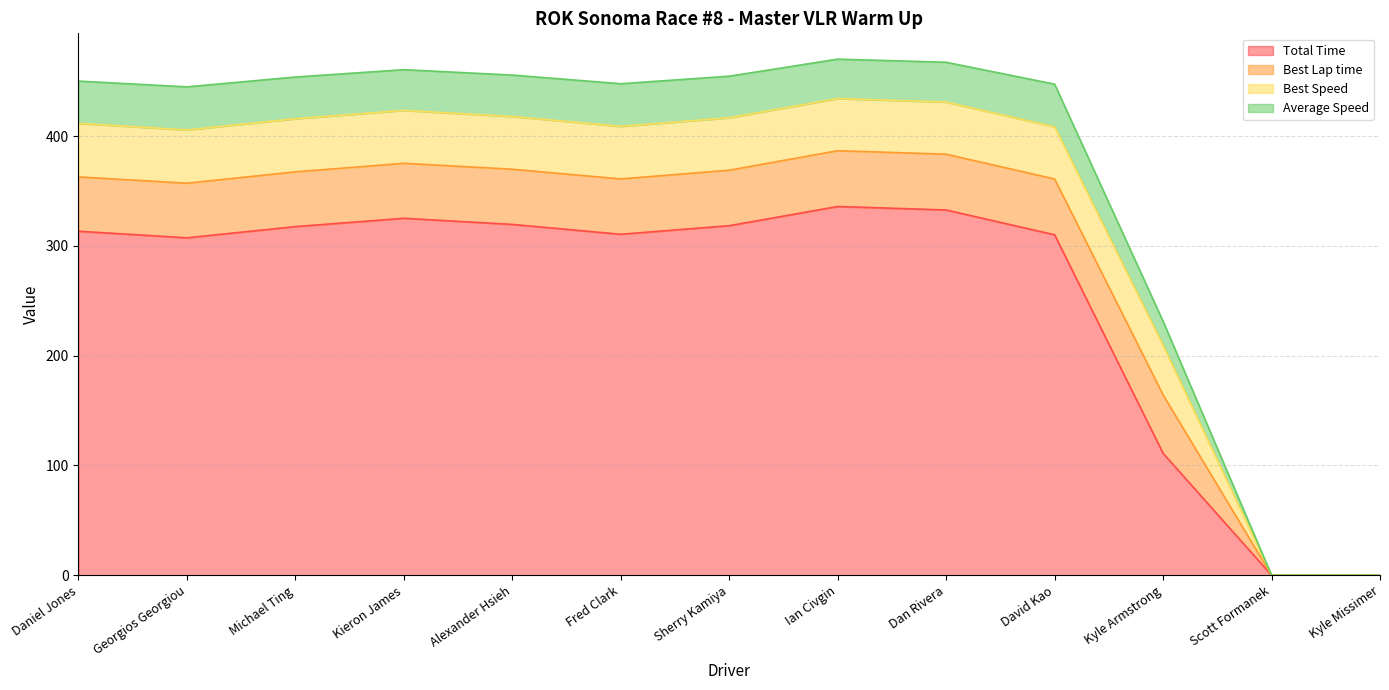

True or false: Total Time and Average Speed cross at least once.

False